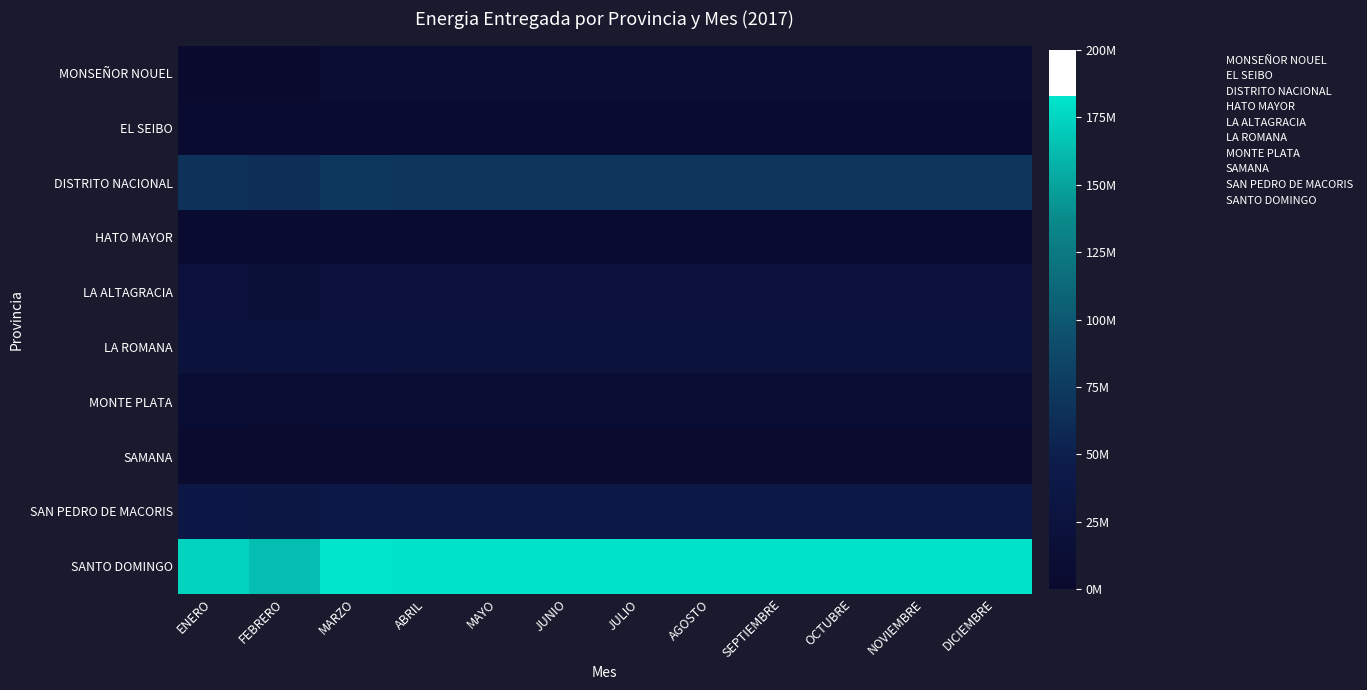

At how many categories does at least one series exceed 34319038?

12